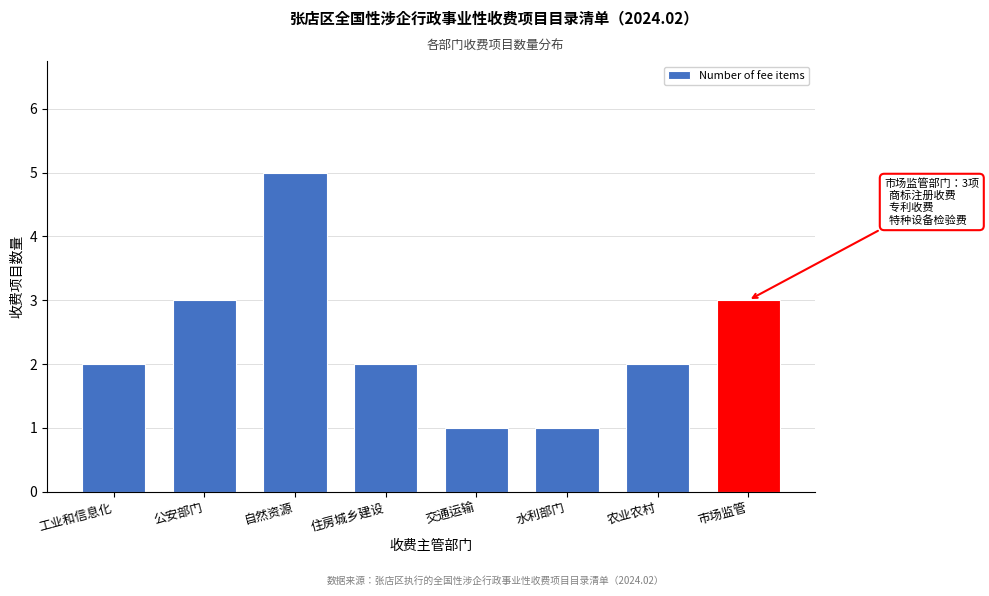

Reading right to left, extract all data points from this chart.

市场监管=3	农业农村=2	水利部门=1	交通运输=1	住房城乡建设=2	自然资源=5	公安部门=3	工业和信息化=2